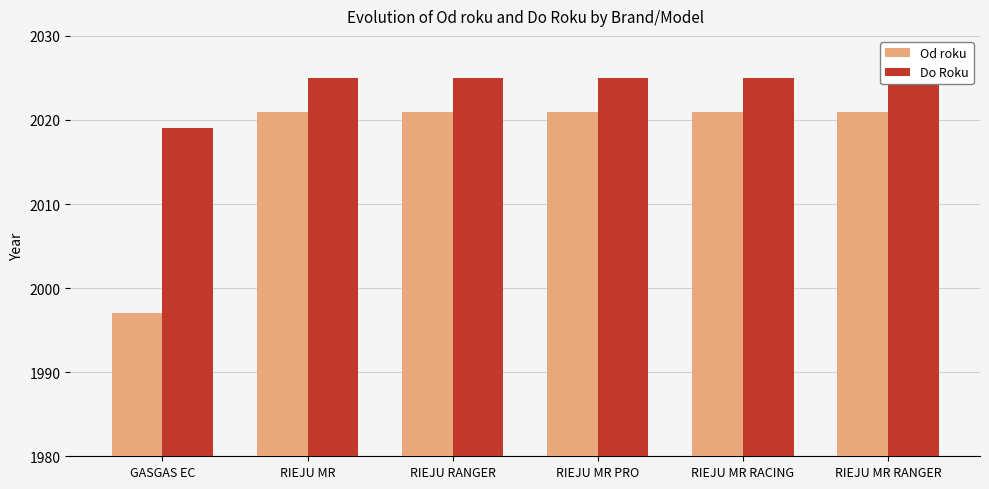

What position from the left is RIEJU MR RANGER?

6